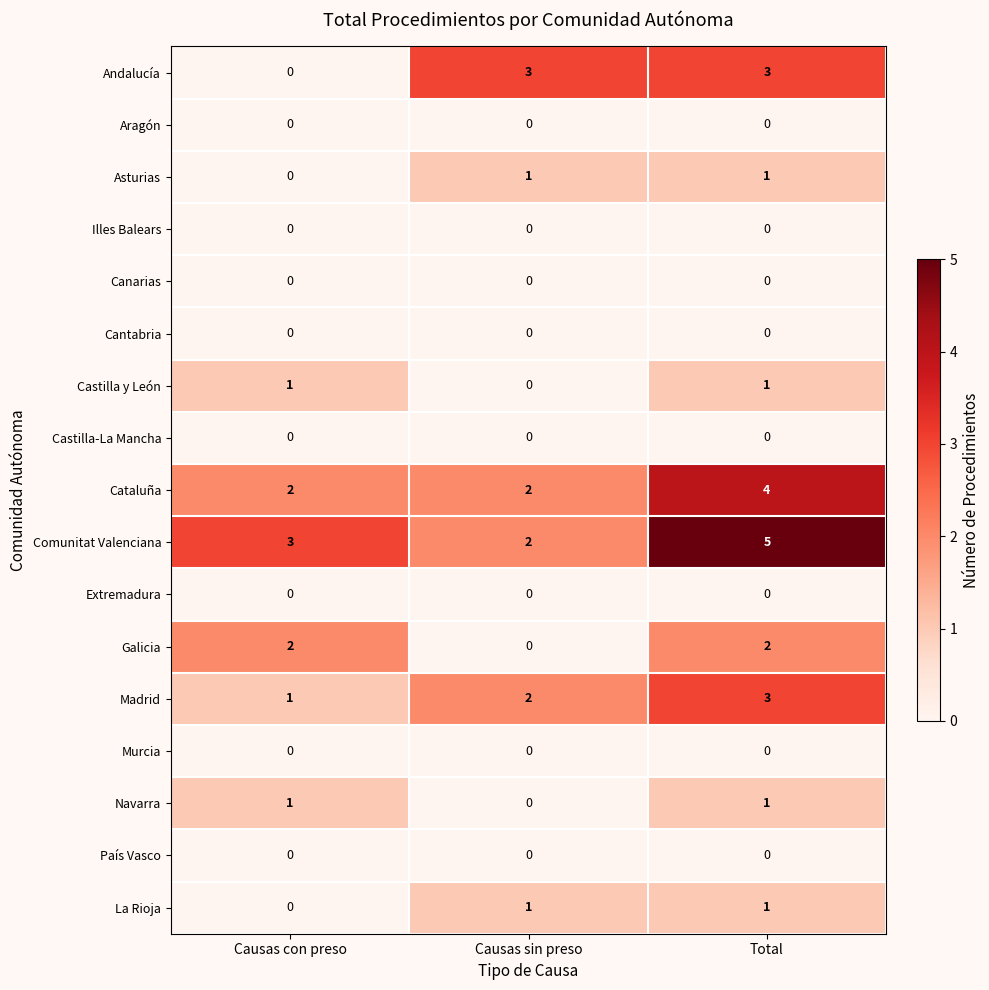

What is the difference between the highest and lowest values at Causas con preso?

3